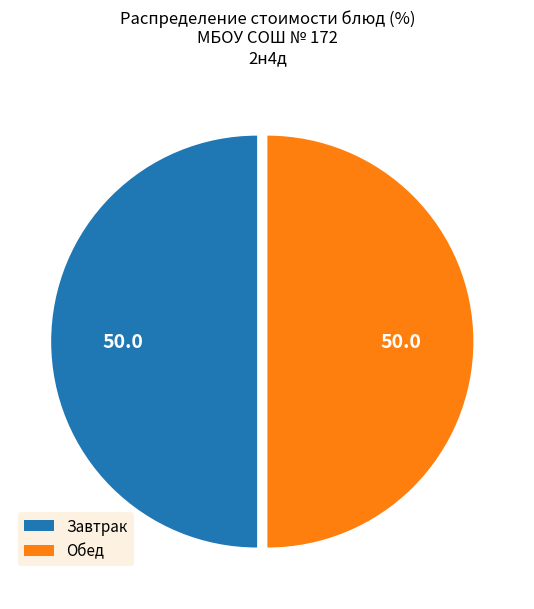

True or false: Обед accounts for 56% of the total.

False